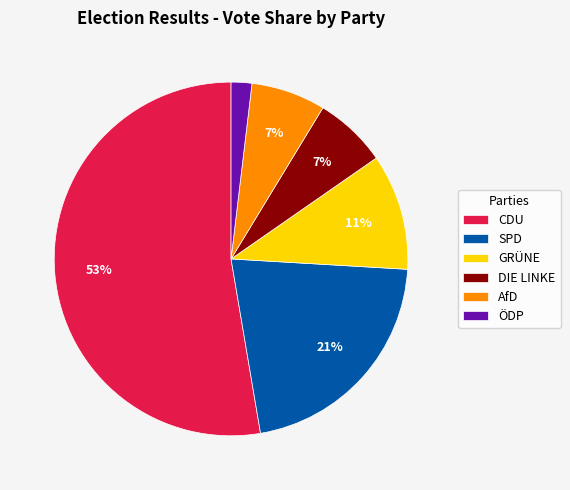

Combined, do SPD and AfD account for over 50%?

No